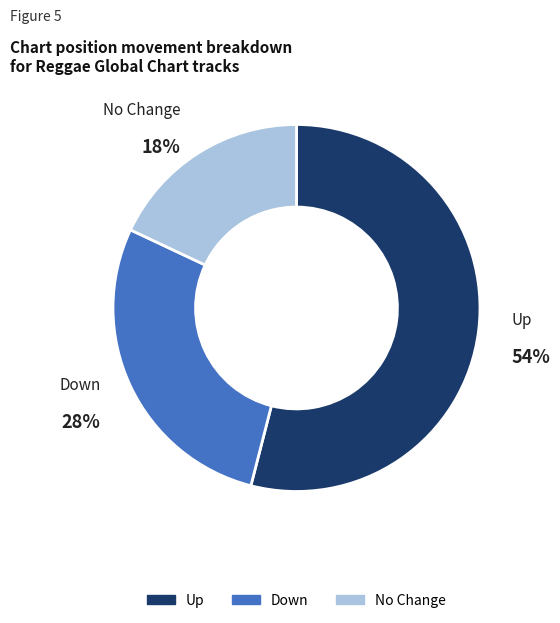

Rank the categories by value from highest to lowest.

Up, Down, No Change